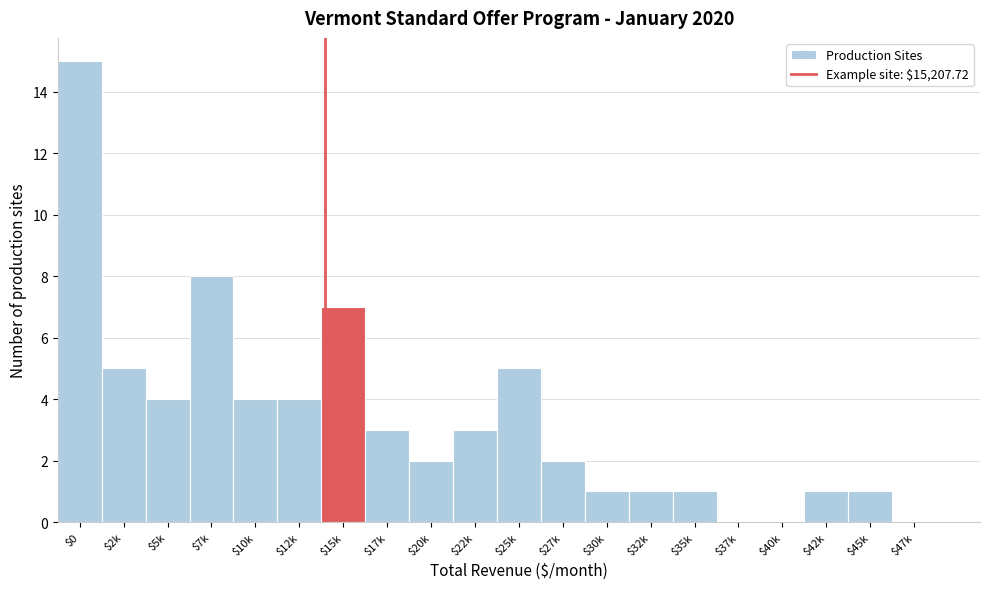

Which label corresponds to the largest value in the chart?

$0